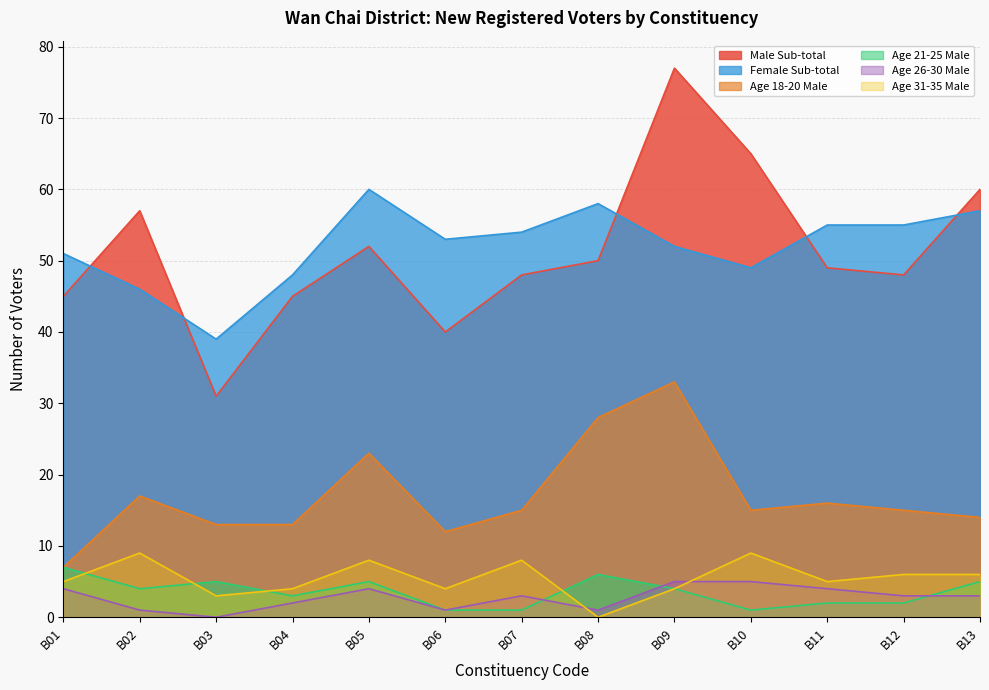

How many categories are shown in the chart?

13